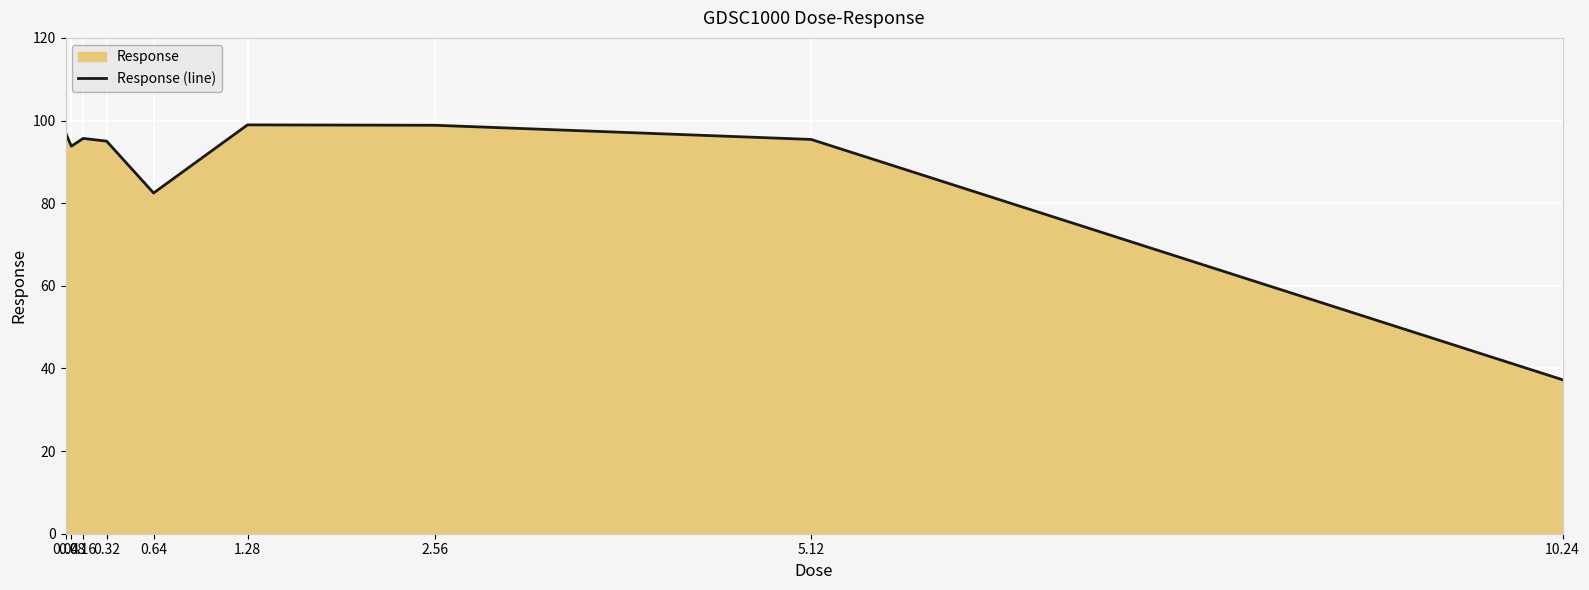

What is the ratio of the value at 2.56 to the value at 1.28?

1.0